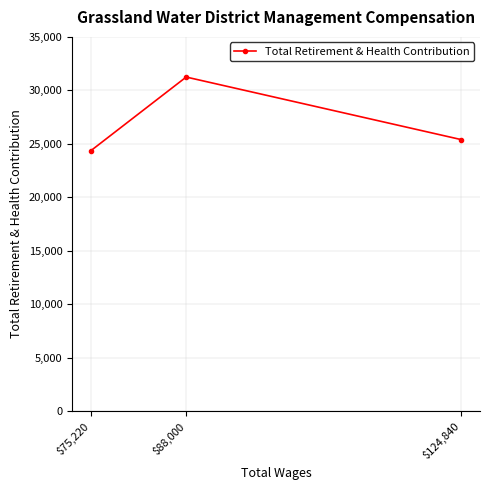

What is the change in value from $88,000 to $75,220?

-6902